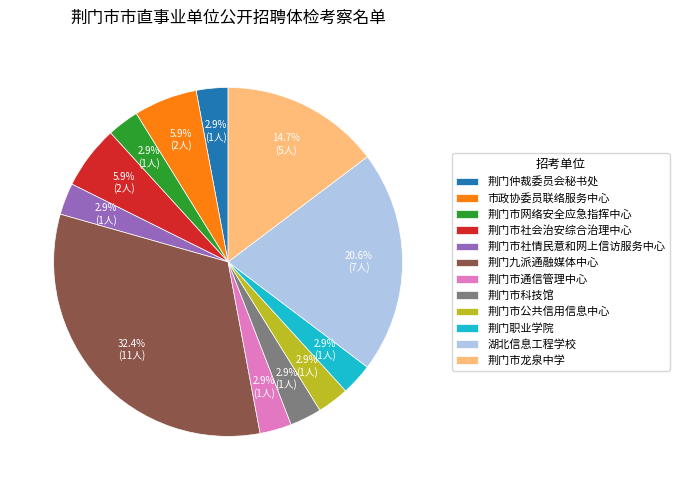

To the nearest percent, what is the average slice percentage?

8%